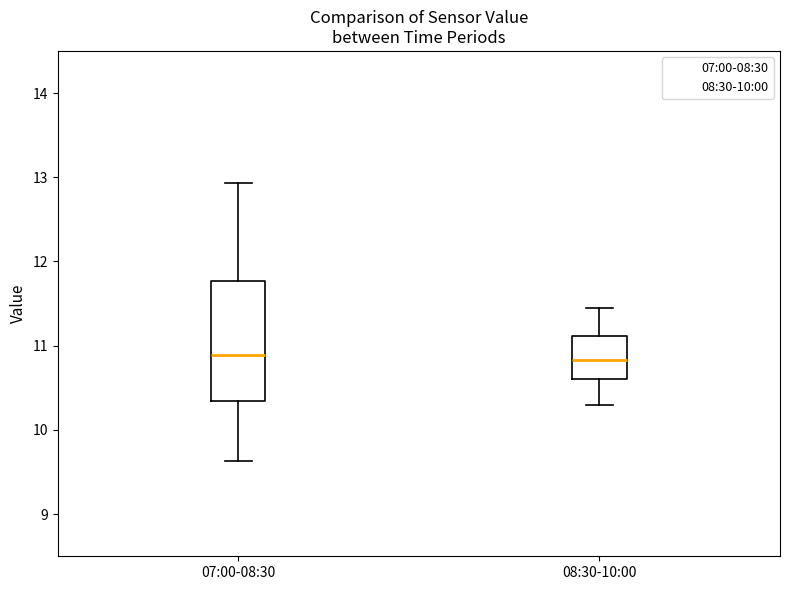

Which box is the tallest, from its lower edge to its upper edge?

07:00-08:30